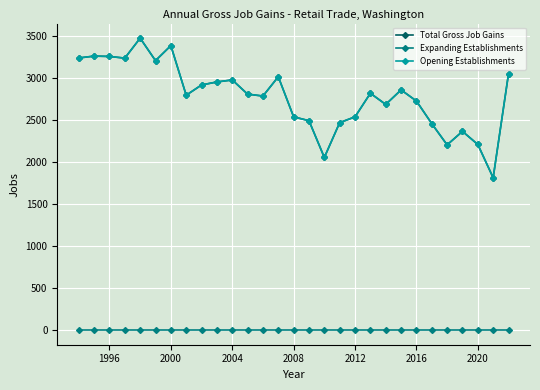

List the series in order of their peak value, highest first.

Total Gross Job Gains, Opening Establishments, Expanding Establishments